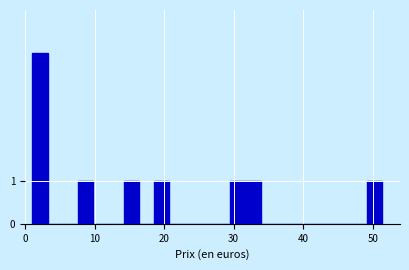

Around what value on the x-axis is the tallest bar? Give the approximate position of its centre, as read against the axis.

2